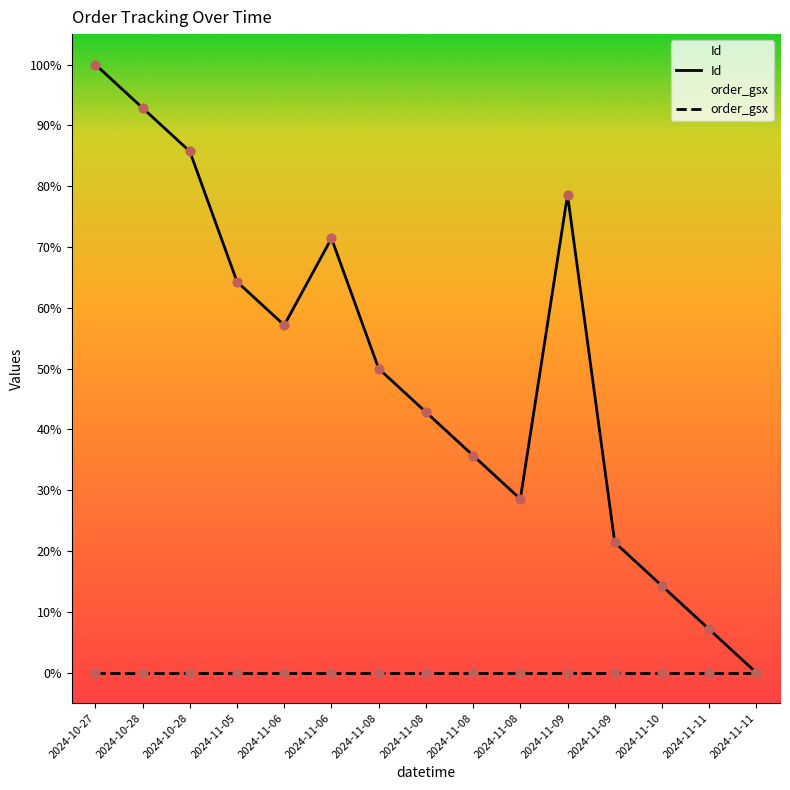

Is the value of Id at 2024-11-06 greater than the value of order_gsx at 2024-11-10?

Yes